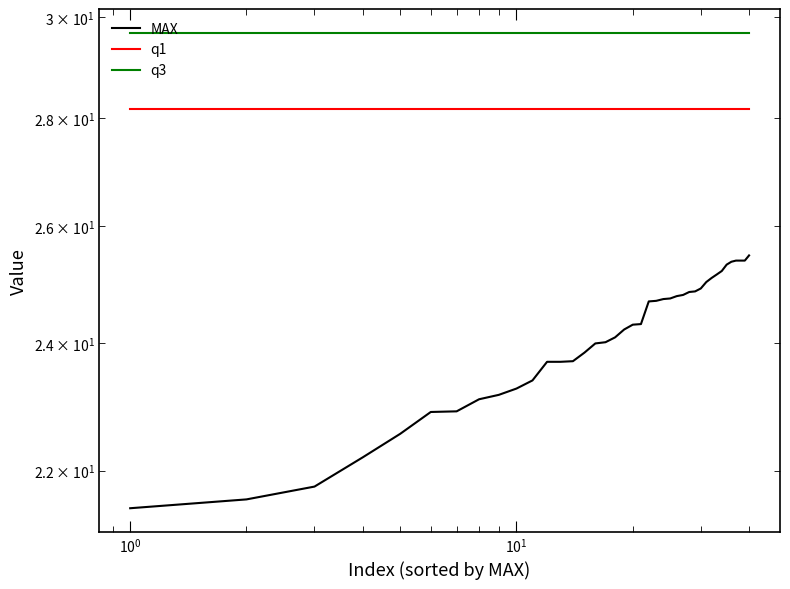

How many values in the MAX series exceed 24?

24